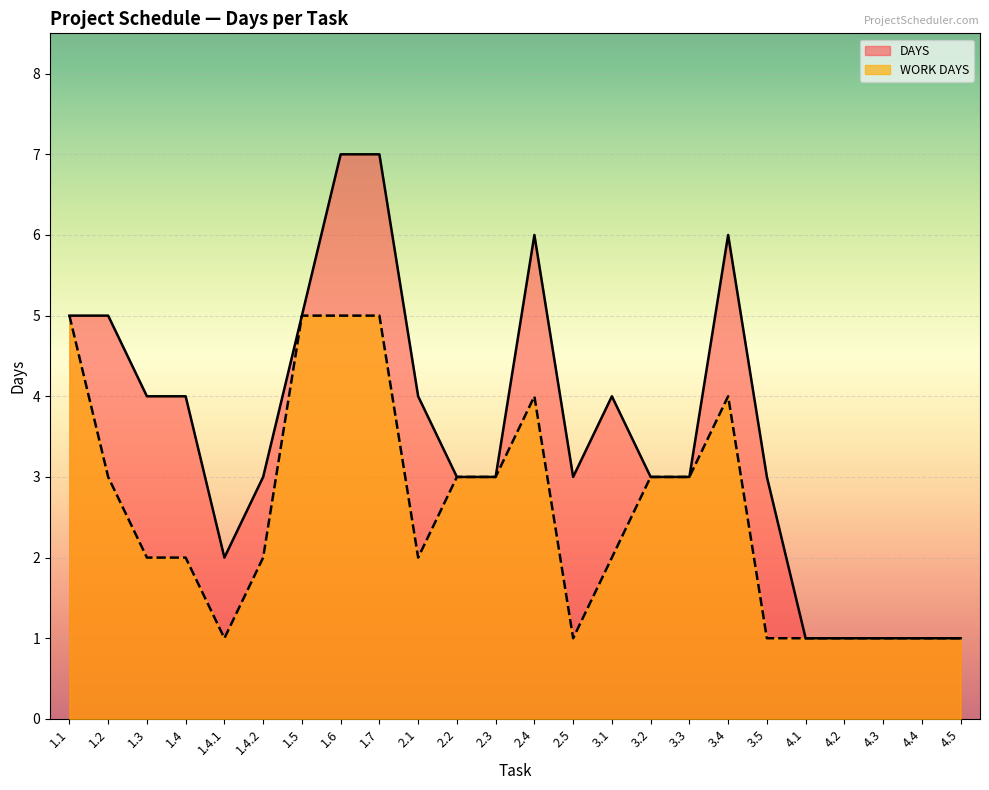

At 1.1, list the series in order from smallest to largest.

DAYS, WORK DAYS